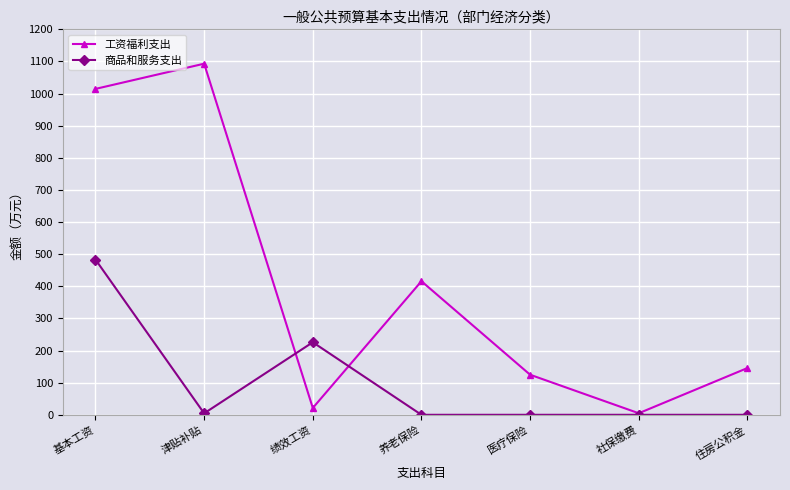

What is the label of the 5th point from the left?

医疗保险